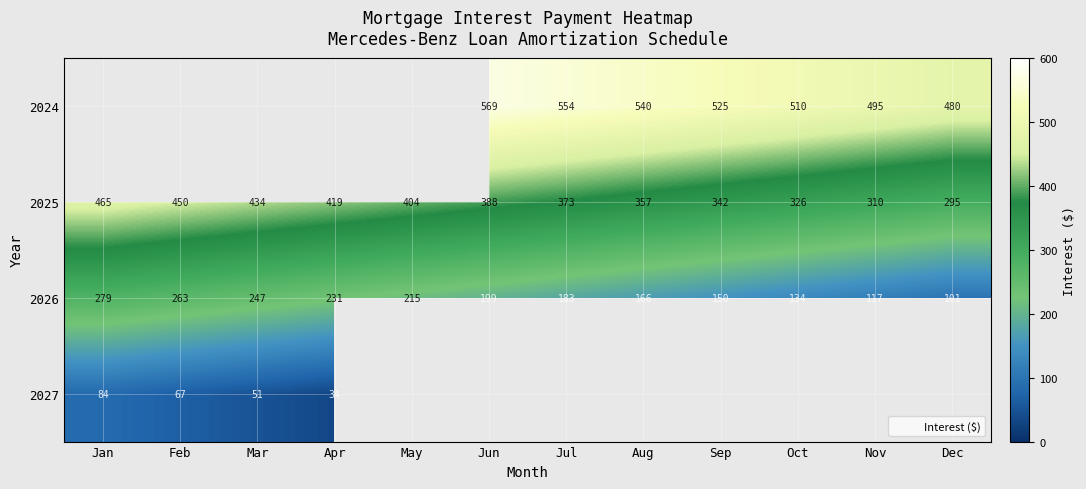

Which category has the lowest value across all series?

Apr